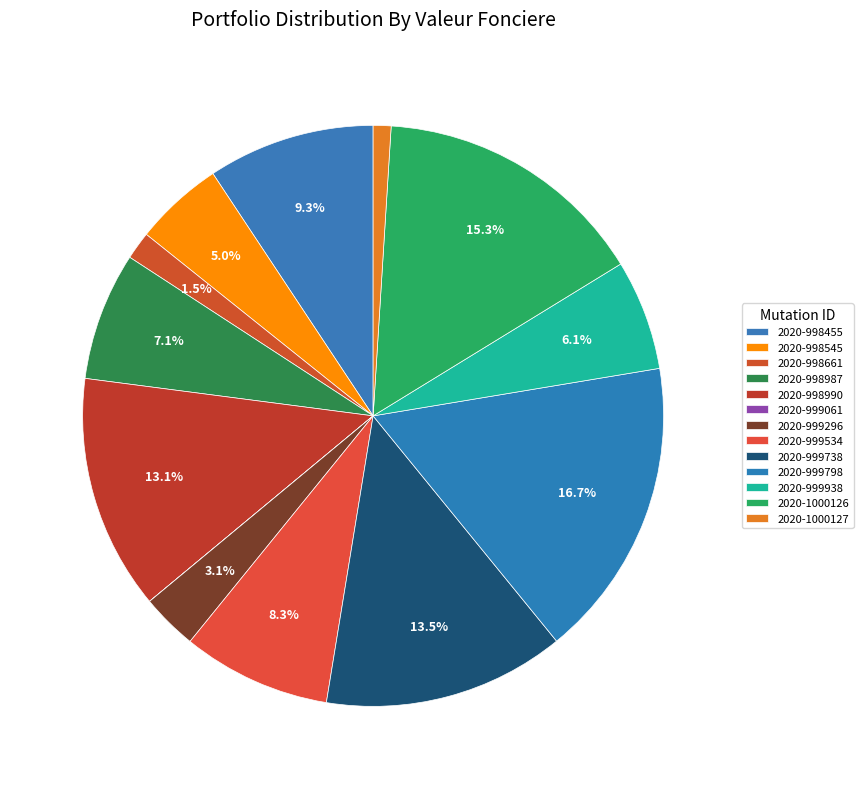

How many slices are in this pie chart?

13